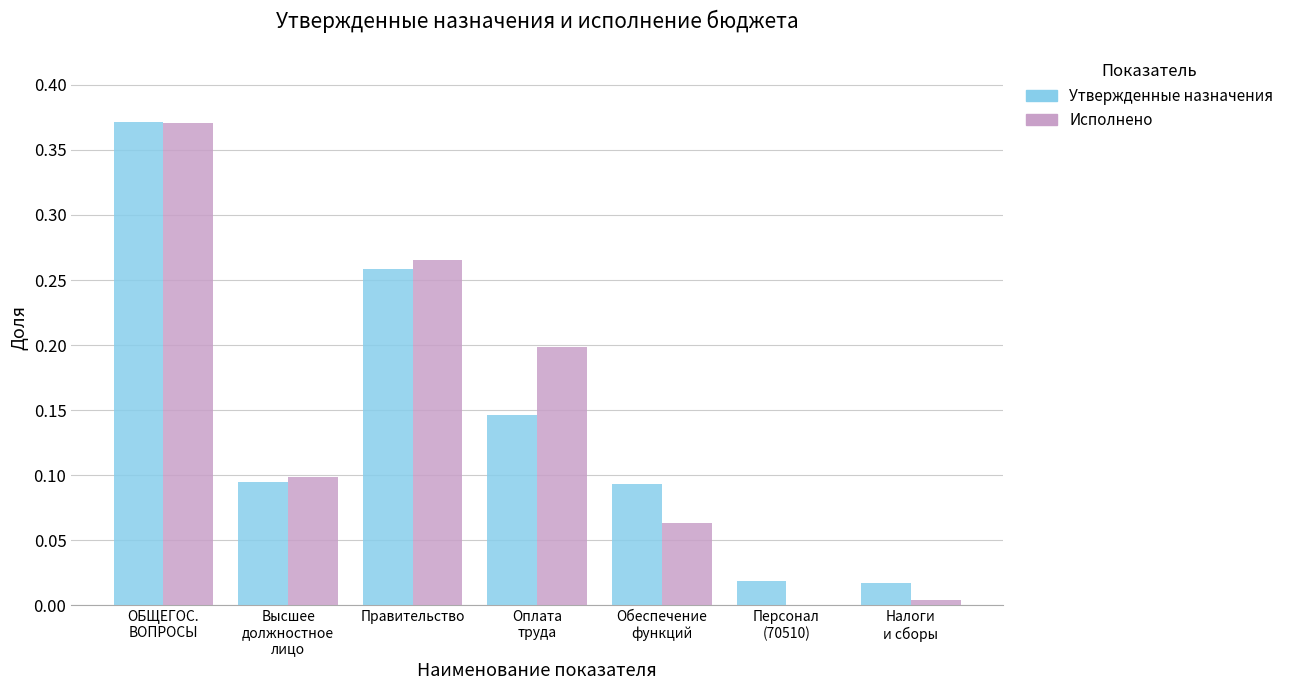

True or false: Утвержденные назначения has a value of 0.4 at Правительство.

False